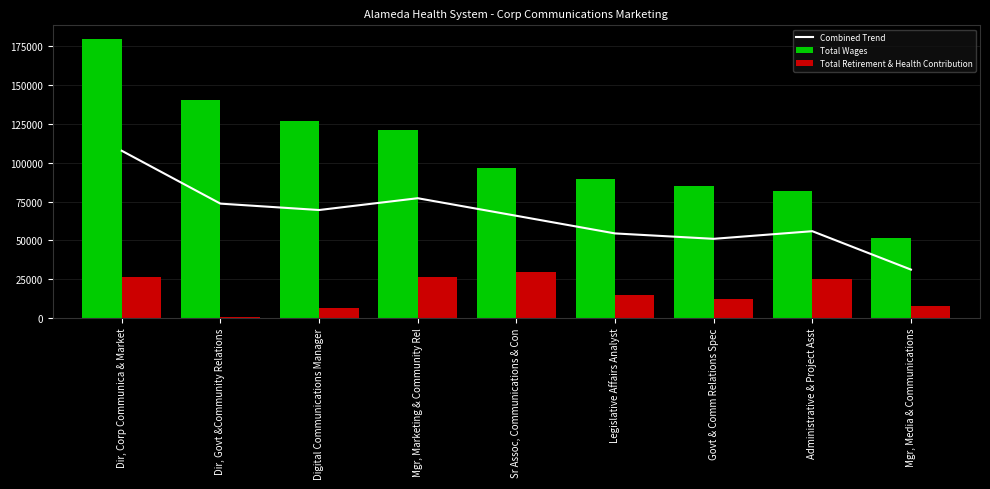

How many distinct data groups are displayed?

3